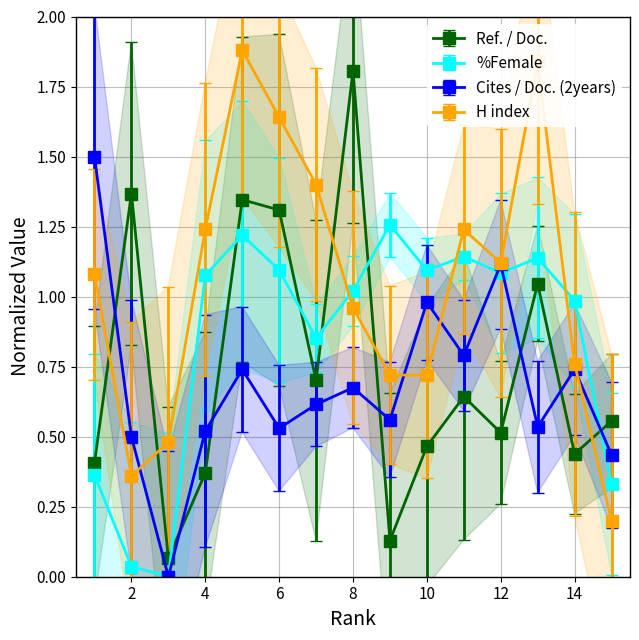

Is it true that Cites / Doc. (2years) equals 1.5 at 1?

True